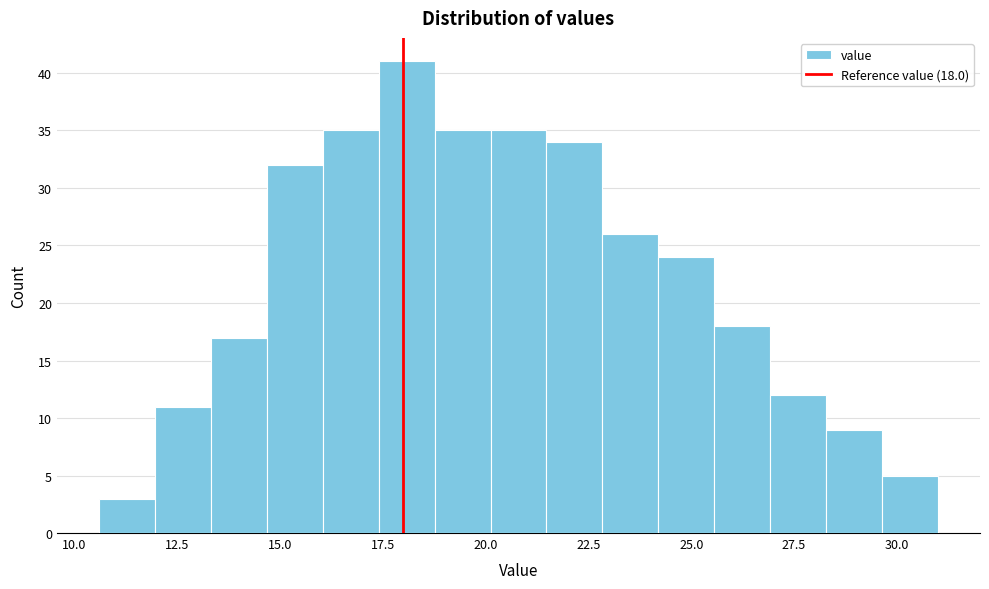

Around what value on the x-axis is the tallest bar? Give the approximate position of its centre, as read against the axis.

18.0